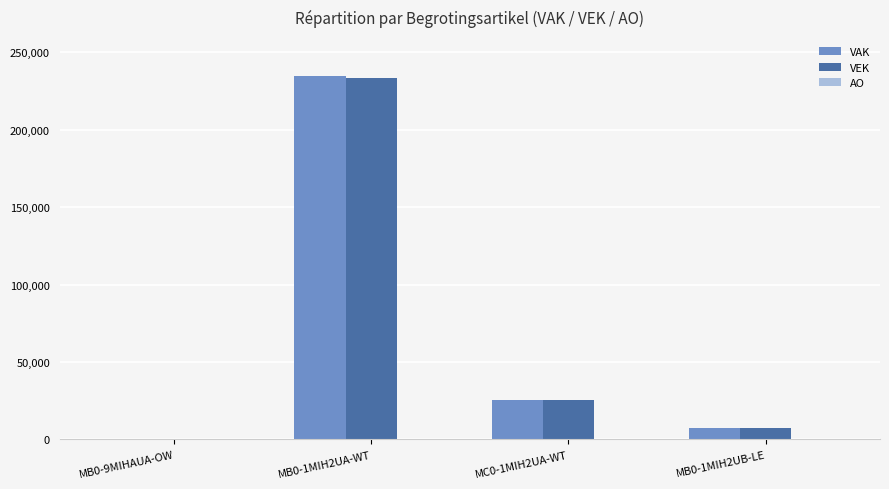

Which series has the largest range (max minus min)?

VAK